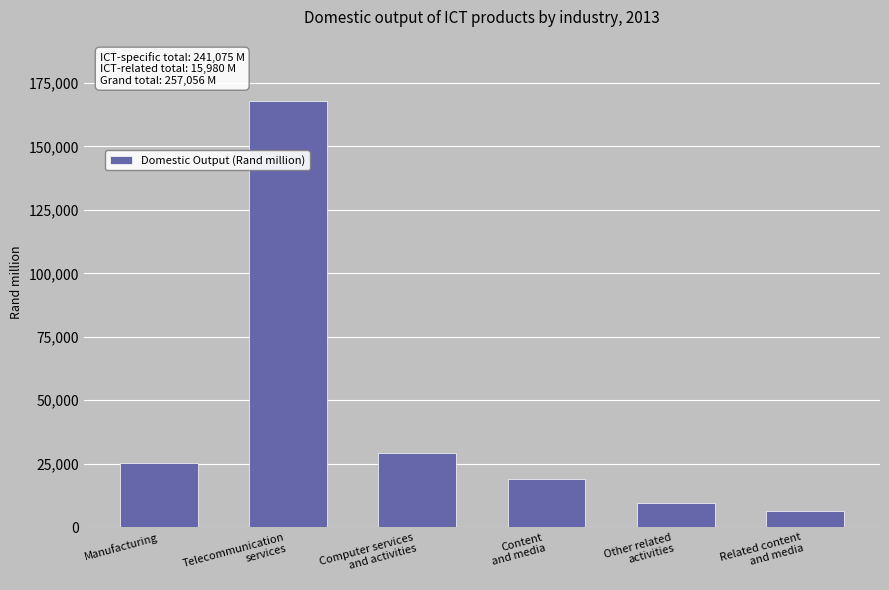

Count the number of categories in the chart.

6